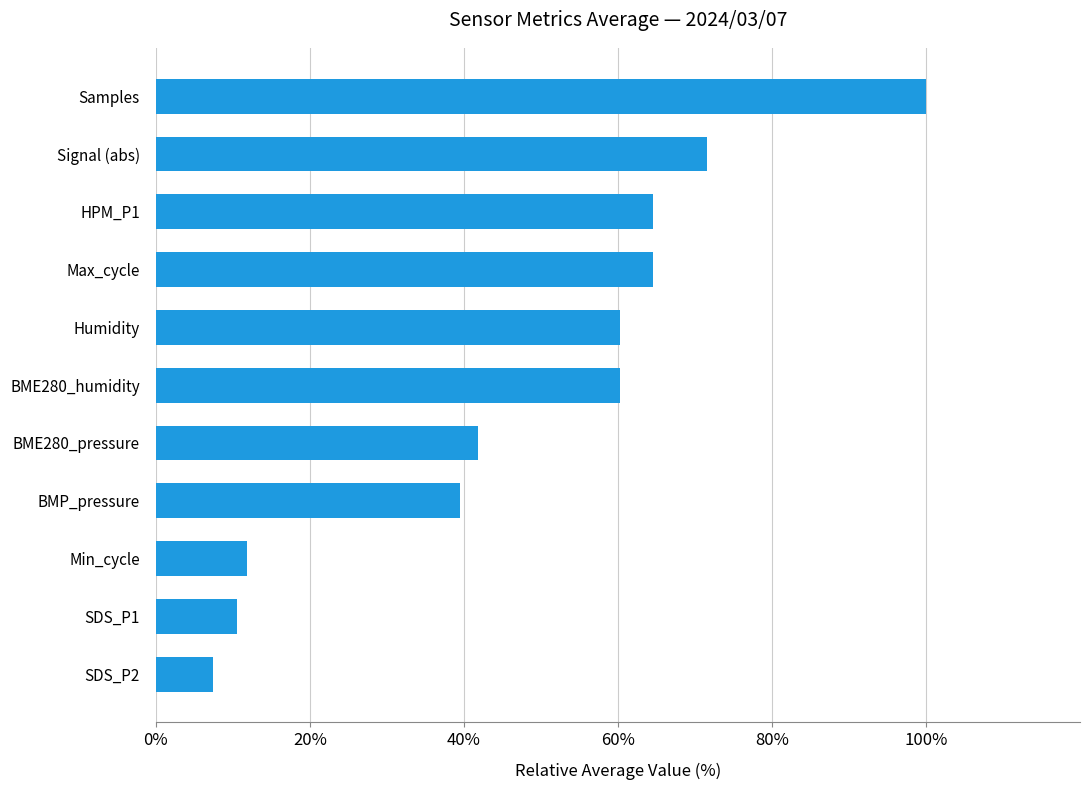

What value does the data have at BME280_humidity?

60.2